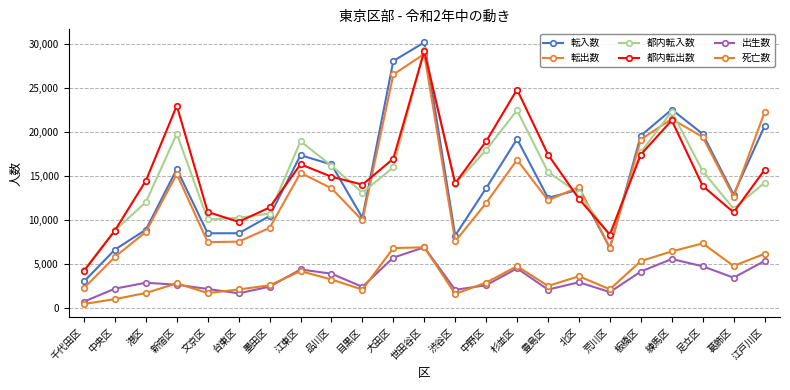

Which series has the largest total across all categories?

都内転出数